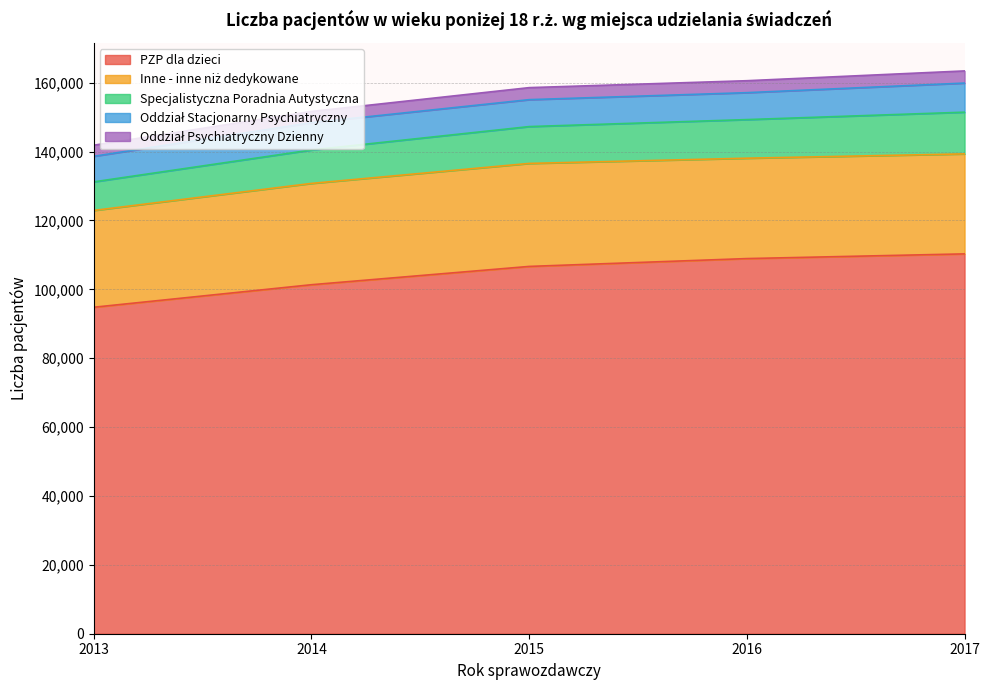

What is the difference between the maximum and minimum values in the Oddział Psychiatryczny Dzienny series?

308